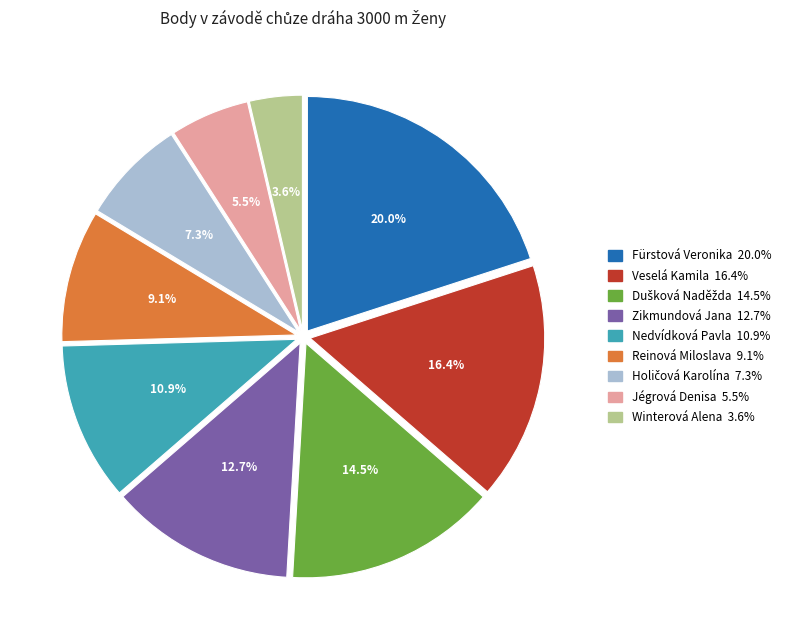

Count the number of slices in the pie.

9